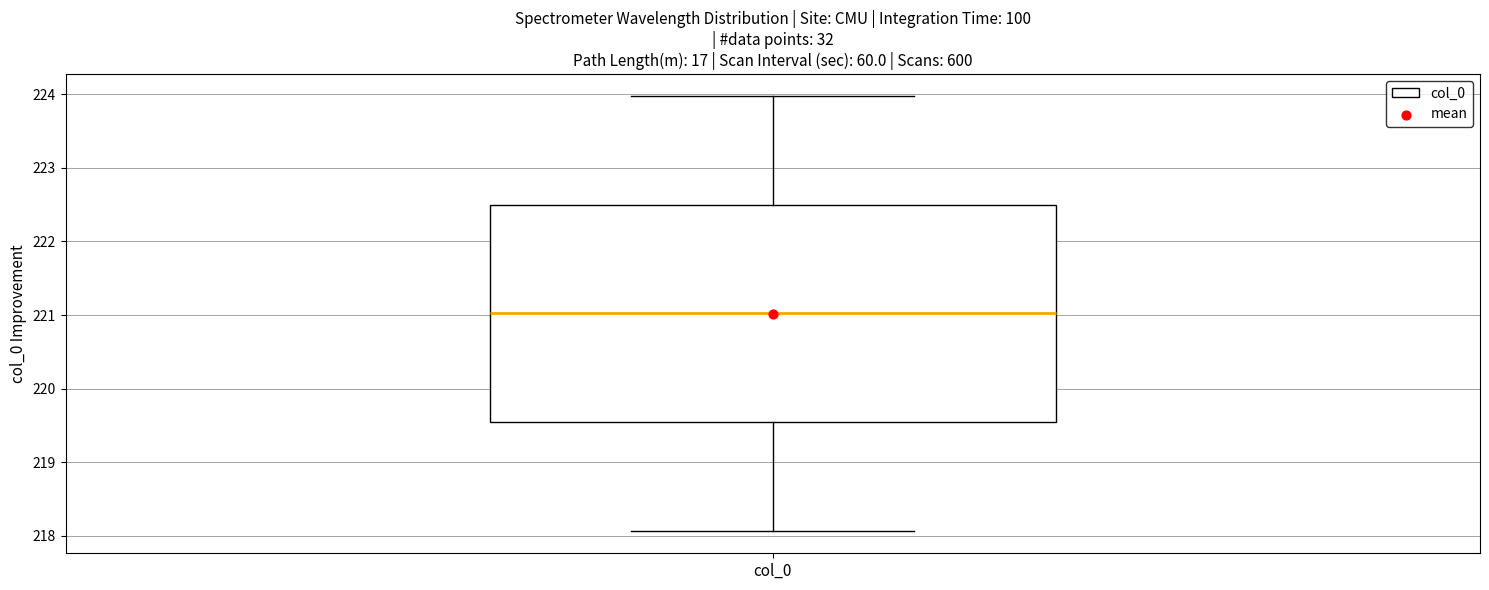

Read this box plot against the y-axis: the position of the median line, the range covered by the box, and the ends of both whiskers. The values are not printed on the chart, so give them approximately, as read against the axis.

median 221.0, box 219.5 to 222.5, whiskers 218.1 to 224.0